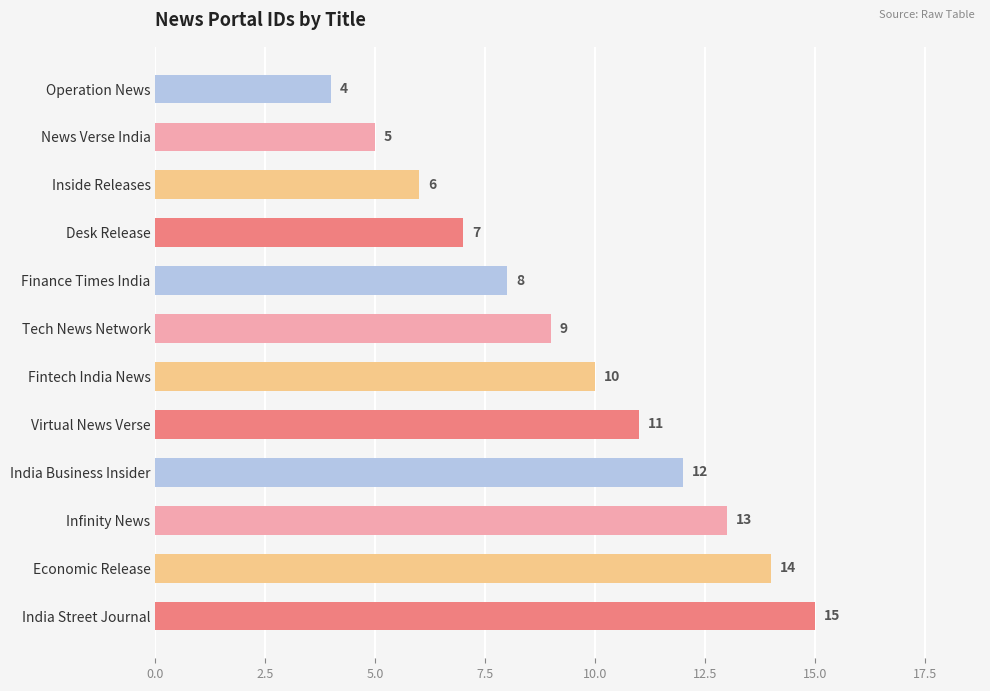

How many bars are there in total?

12